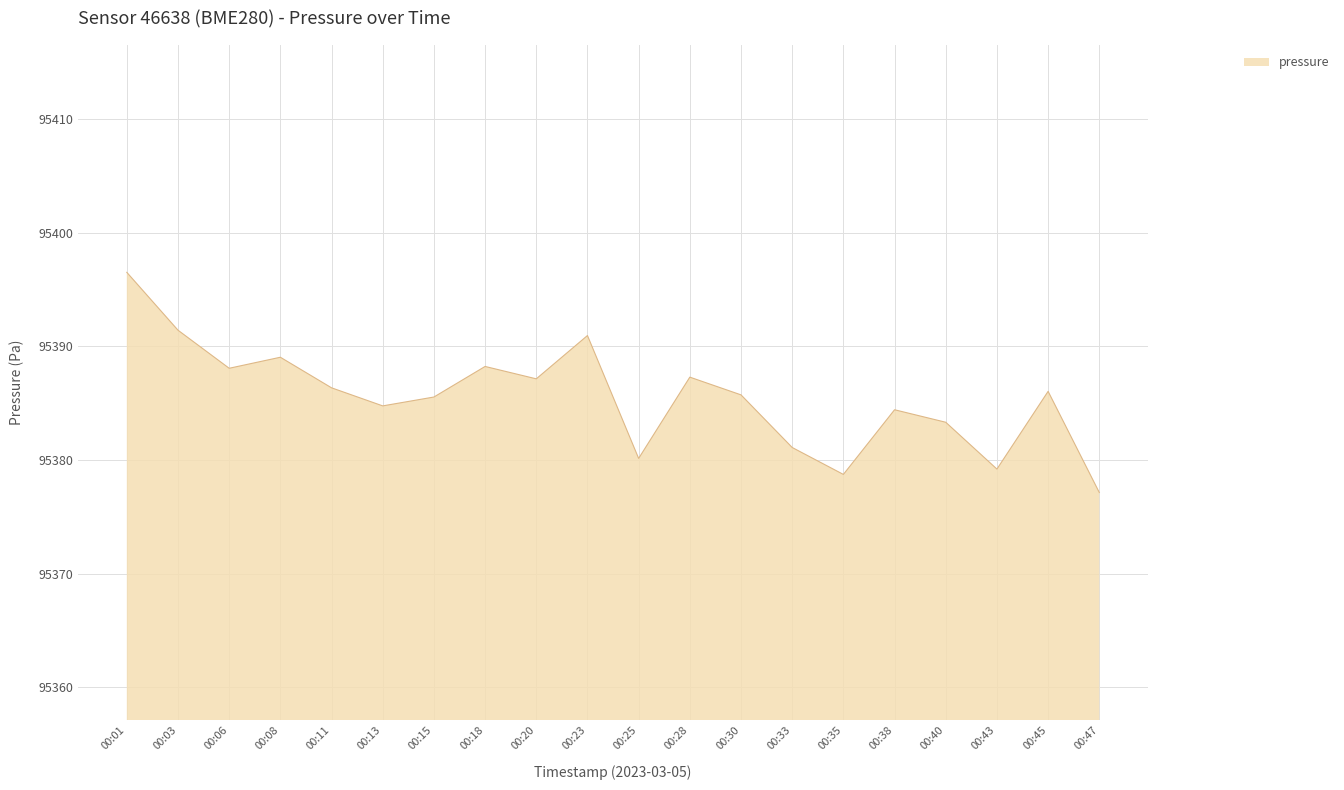

Which has a higher value, 00:47 or 00:15?

00:15